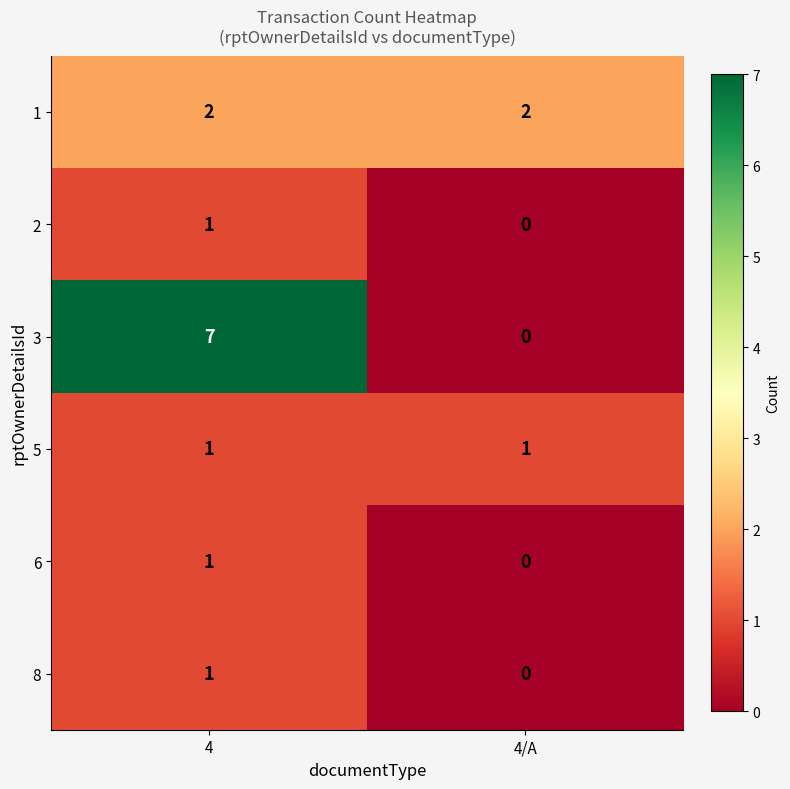

Which series has the widest spread of values?

3